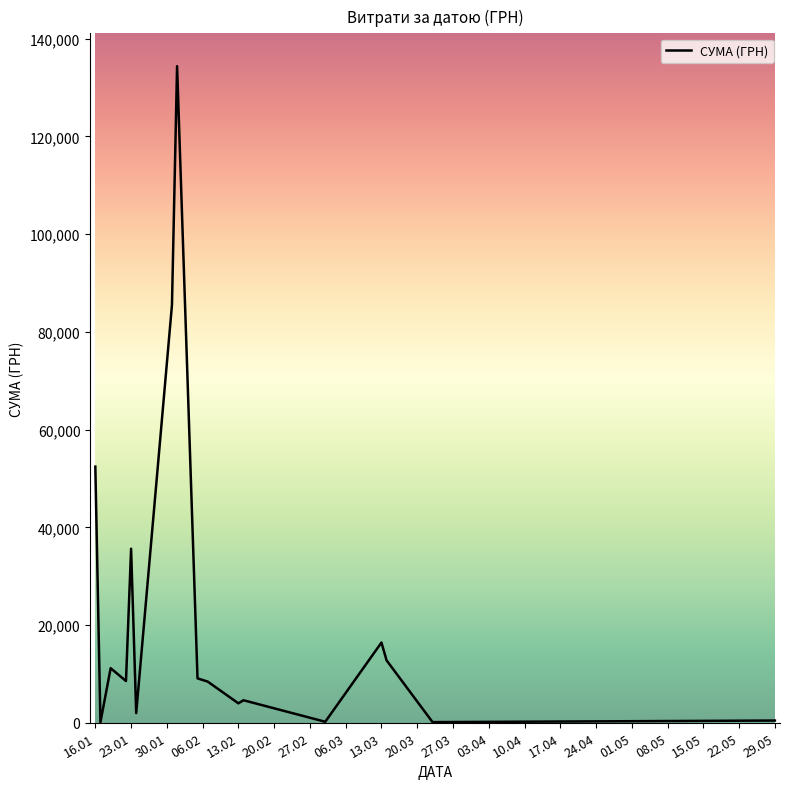

What is the difference between the maximum and minimum values?

134246.3